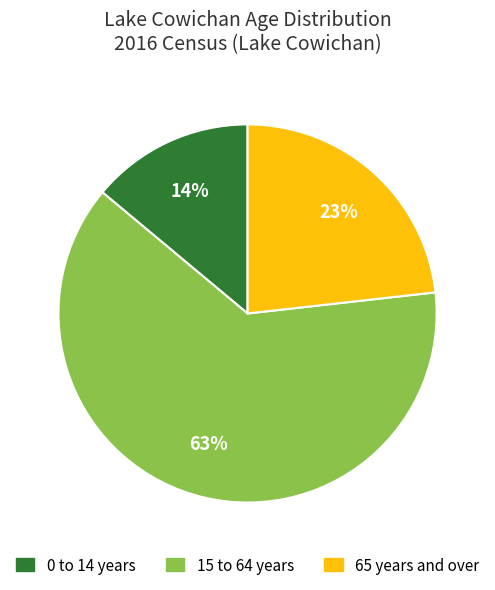

Which has a higher value, 65 years and over or 15 to 64 years?

15 to 64 years